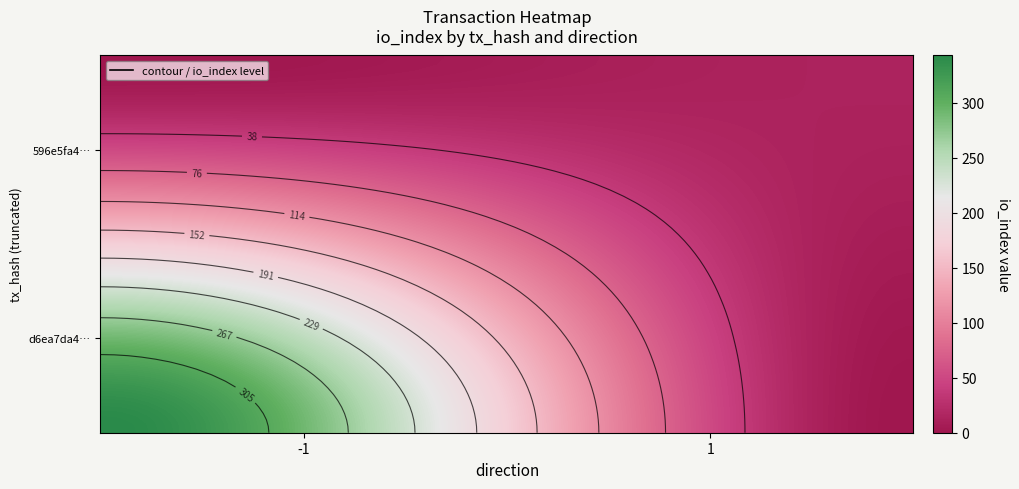

Which series has the widest spread of values?

d6ea7da4f9db64a3d12209ebd37d8cc251fb4ee